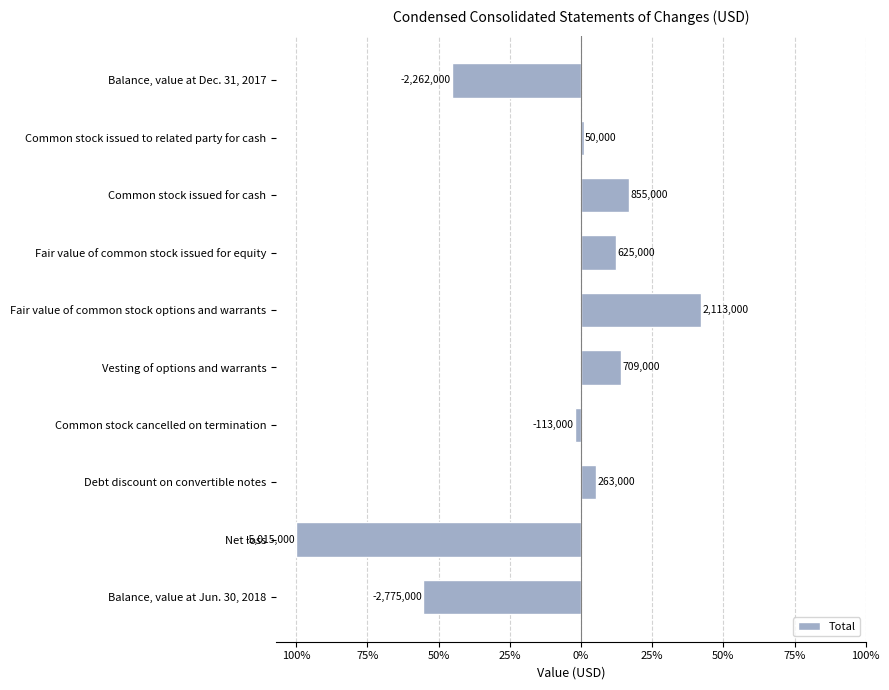

Are the bars horizontal?

Yes